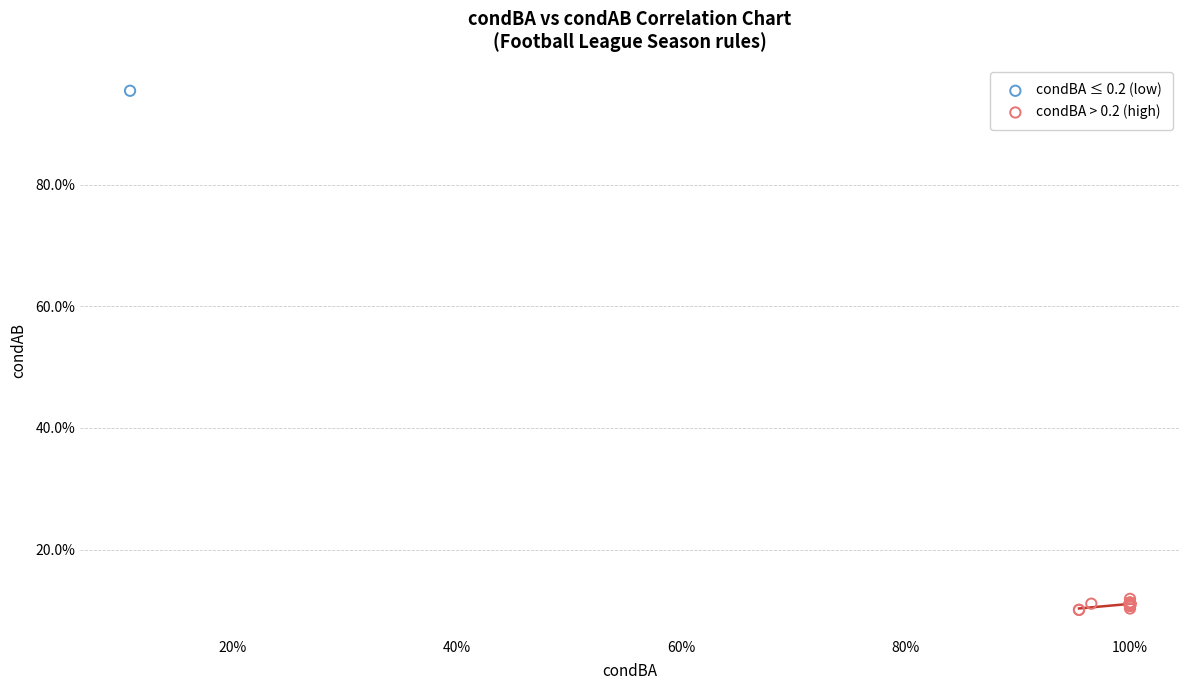

What are all the series names shown in the legend?

condBA ≤ 0.2 (low), condBA > 0.2 (high)